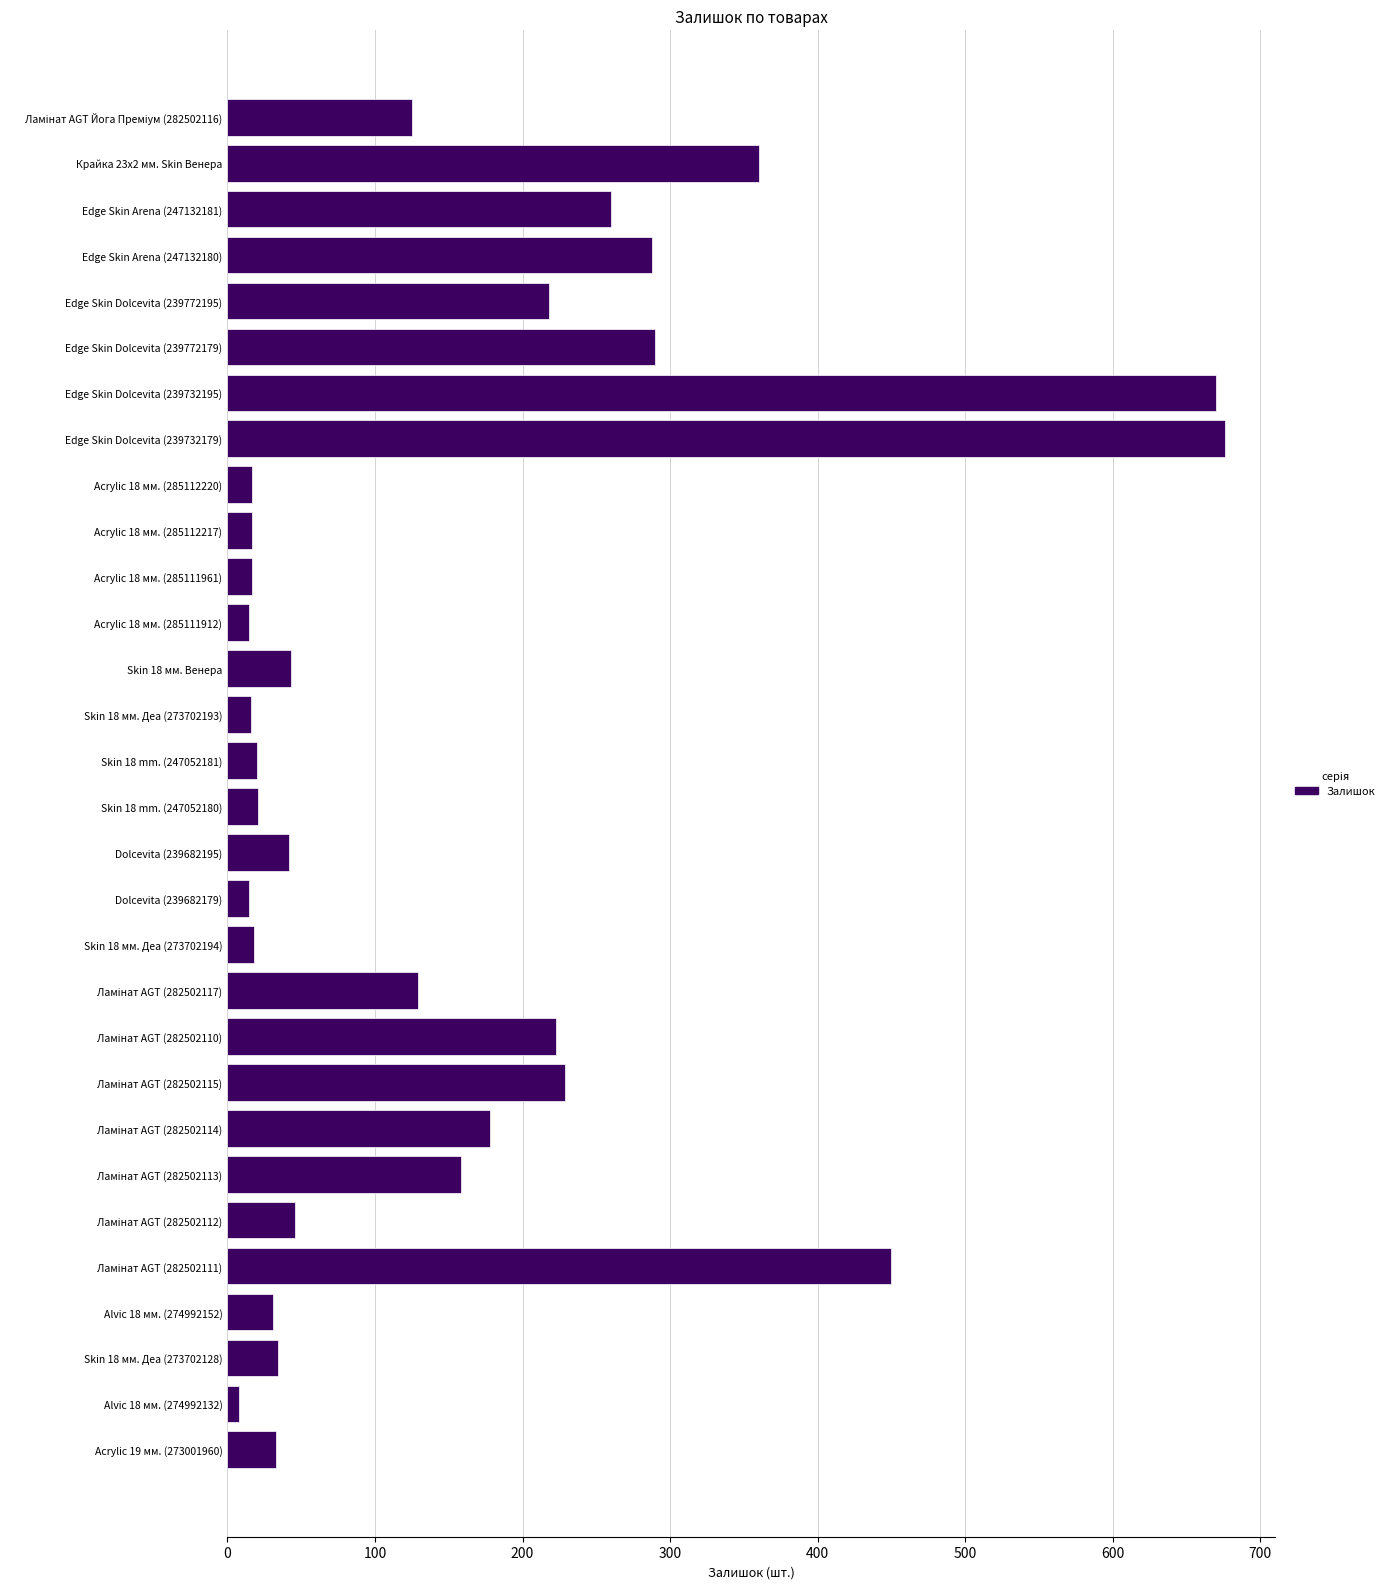

The value at Edge Skin Dolcevita (239732195) is 670. True or false?

True